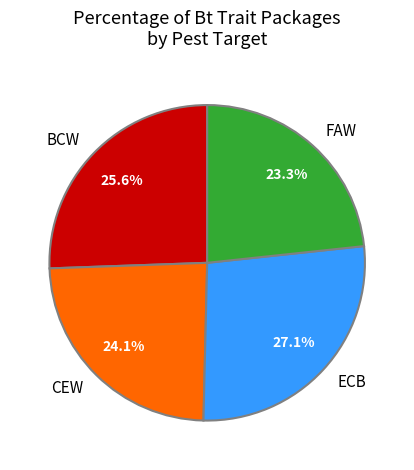

Which category has the smallest portion of the pie?

FAW